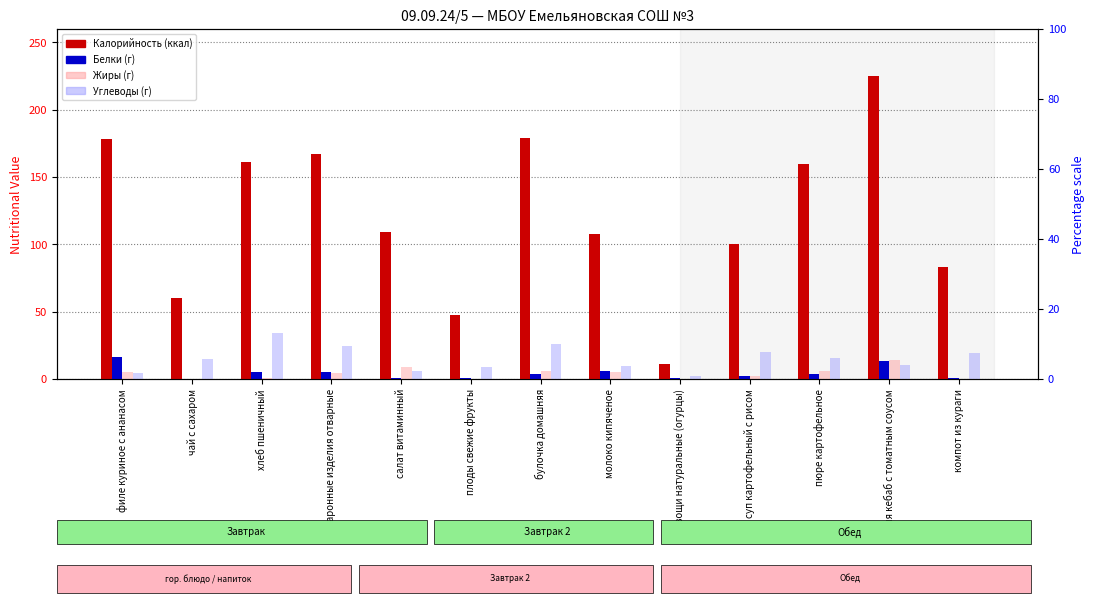

Which has a higher value, компот из кураги or салат витаминный?

салат витаминный